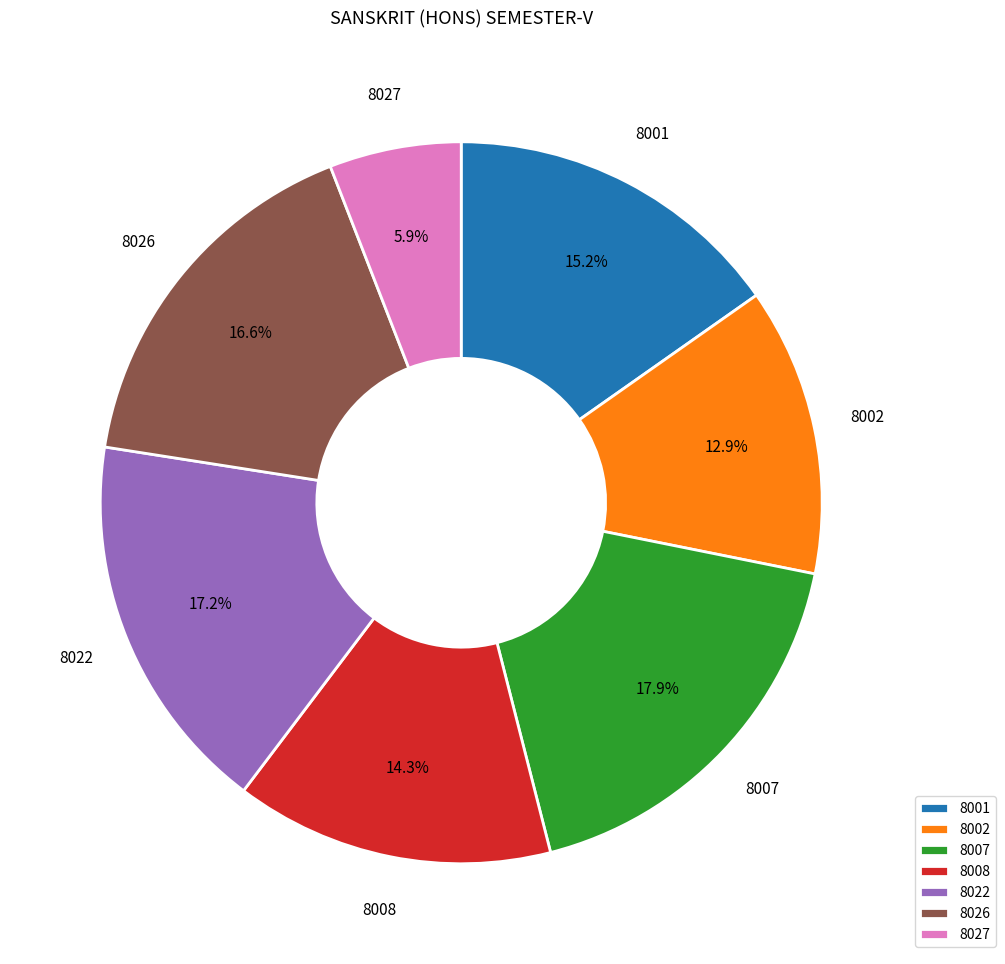

What percentage do 8008 and 8001 together represent?

29.5%